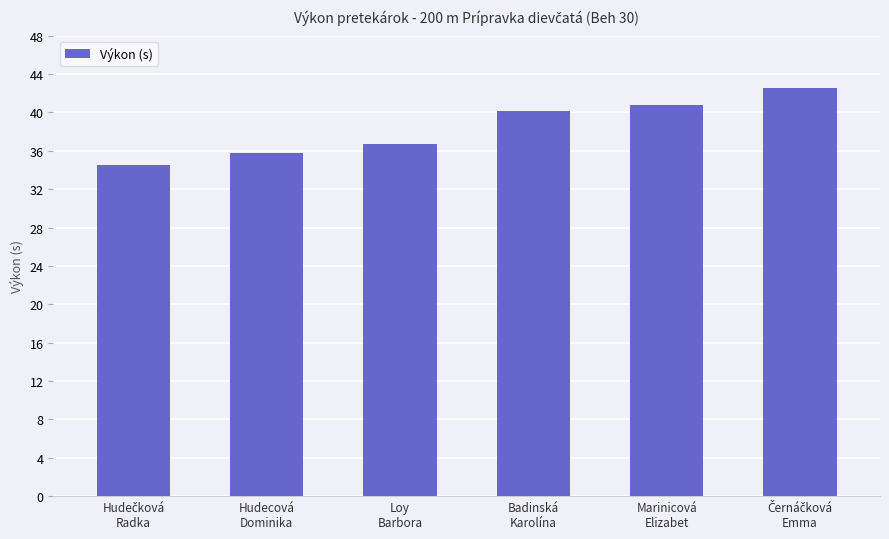

What is the value of the 6th bar from the left?

42.5